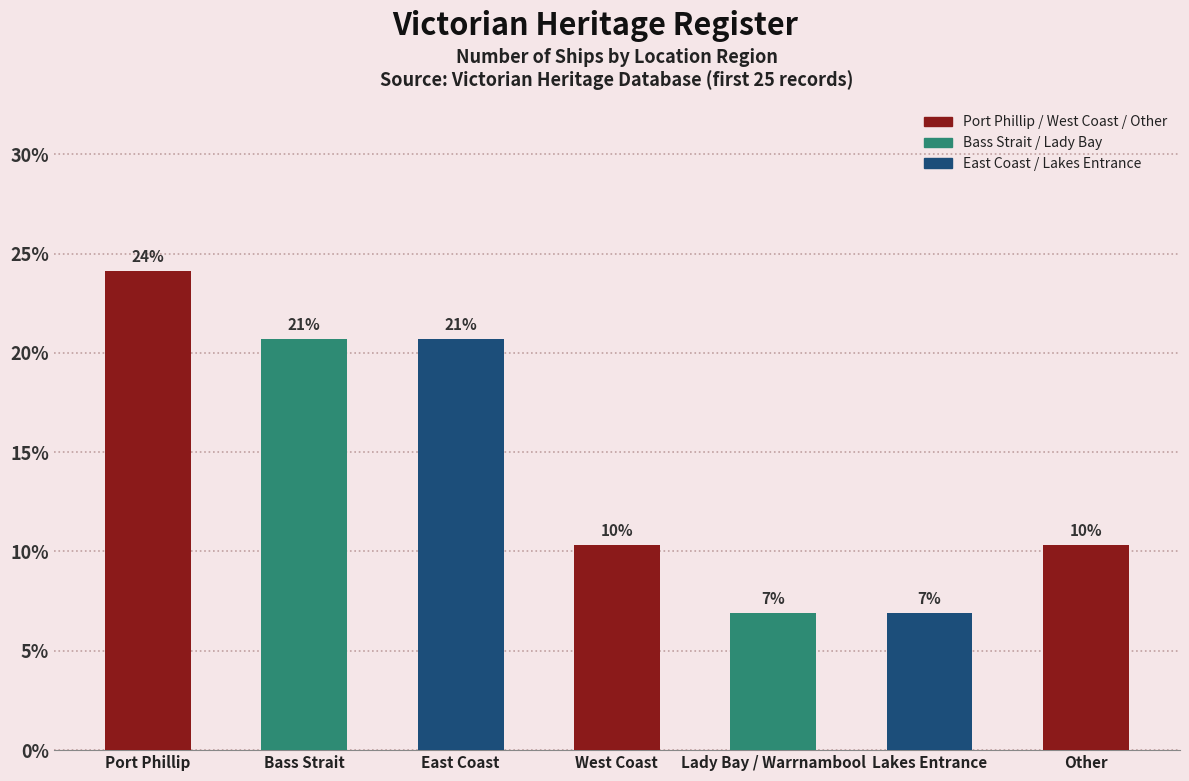

Are the bars horizontal?

No